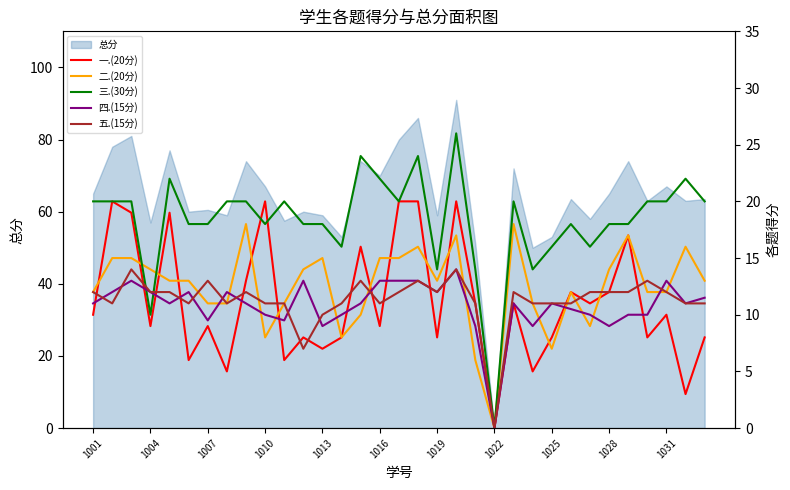

In 一.(20分), how many points are higher than both neighbors (excluding endpoints)?

11